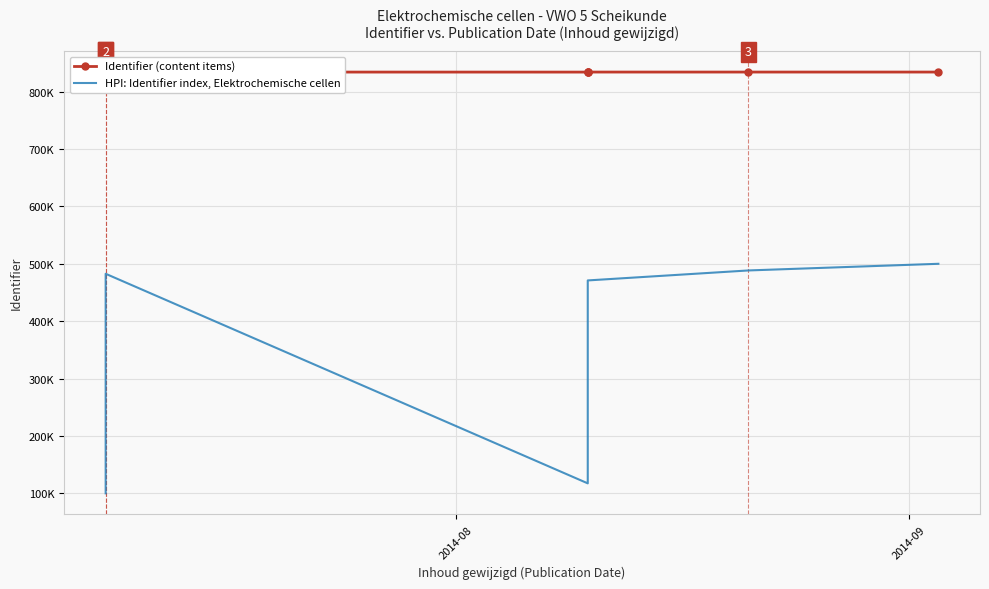

True or false: Identifier (content items) and HPI: Identifier index, Elektrochemische cellen cross at least once.

False